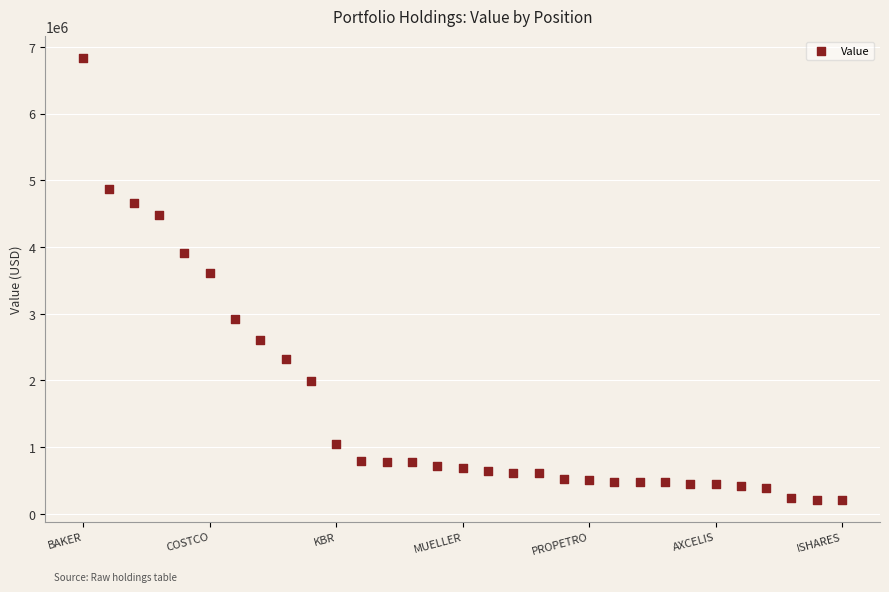

What Y value in the scatter plot is closest to 3522000?

3607000